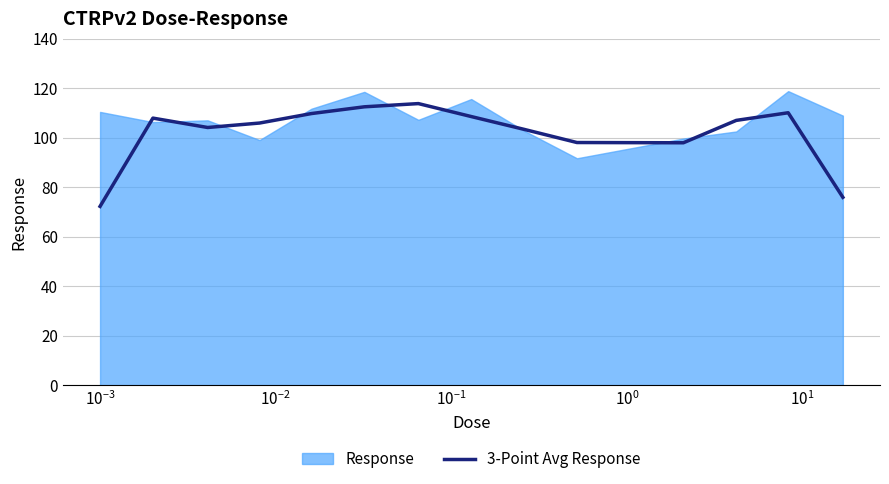

What is the highest value of the 3-Point Avg Response series?

113.8